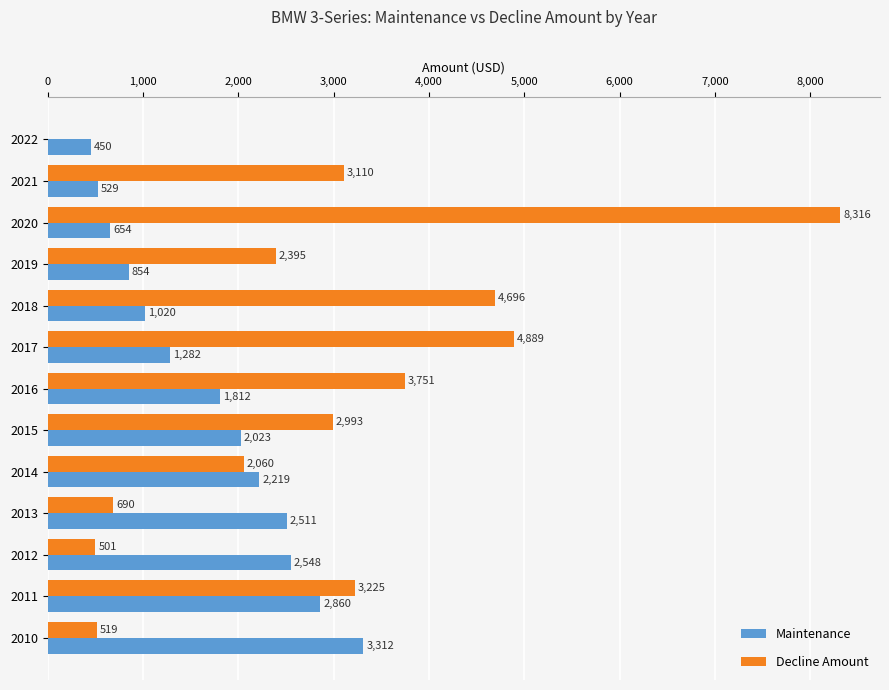

Count the number of data series in this chart.

2